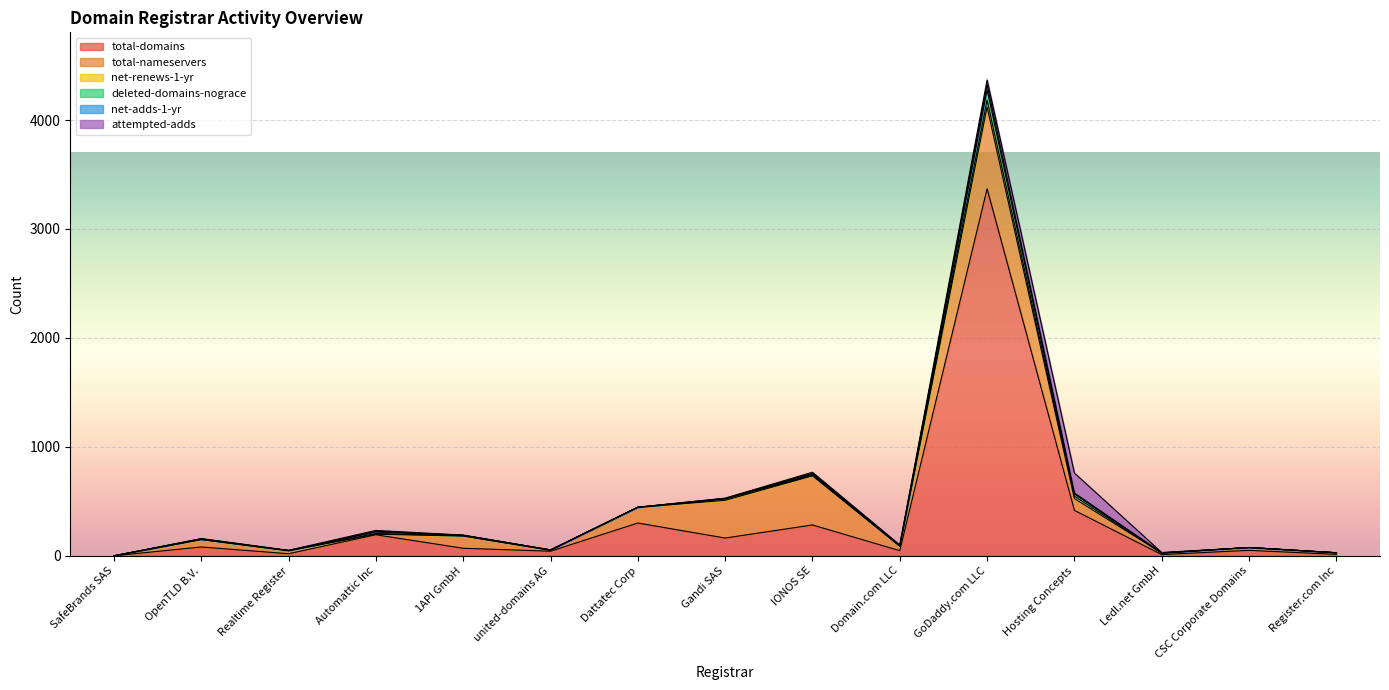

Is it true that total-domains equals 193 at Automattic Inc?

True